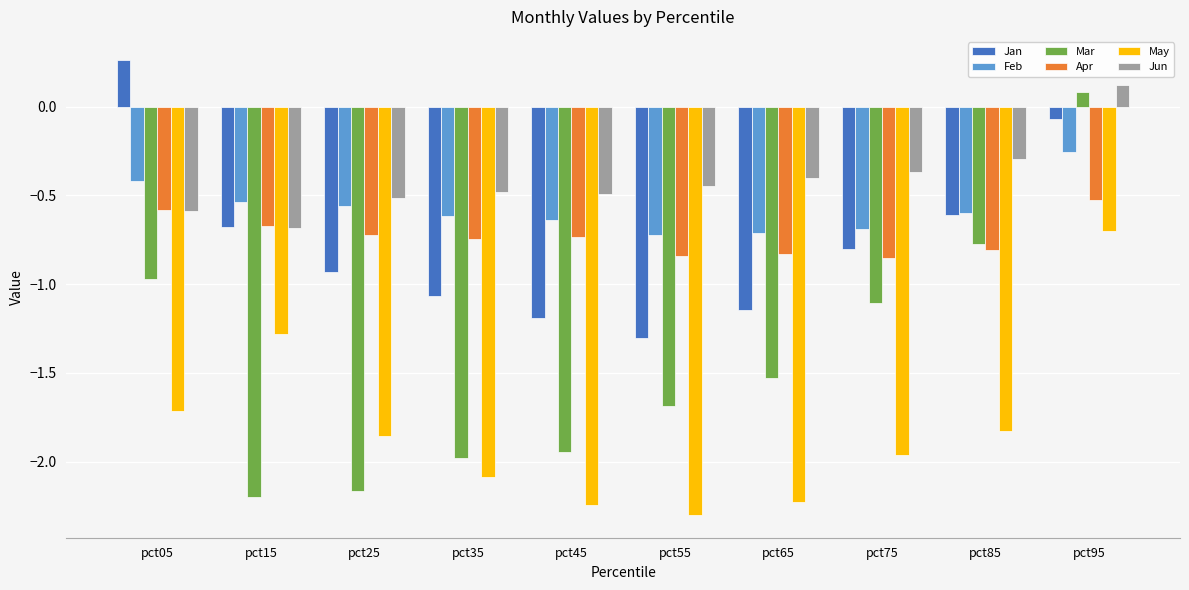

At pct55, list the series in order from largest to smallest.

Jun, Feb, Apr, Jan, Mar, May